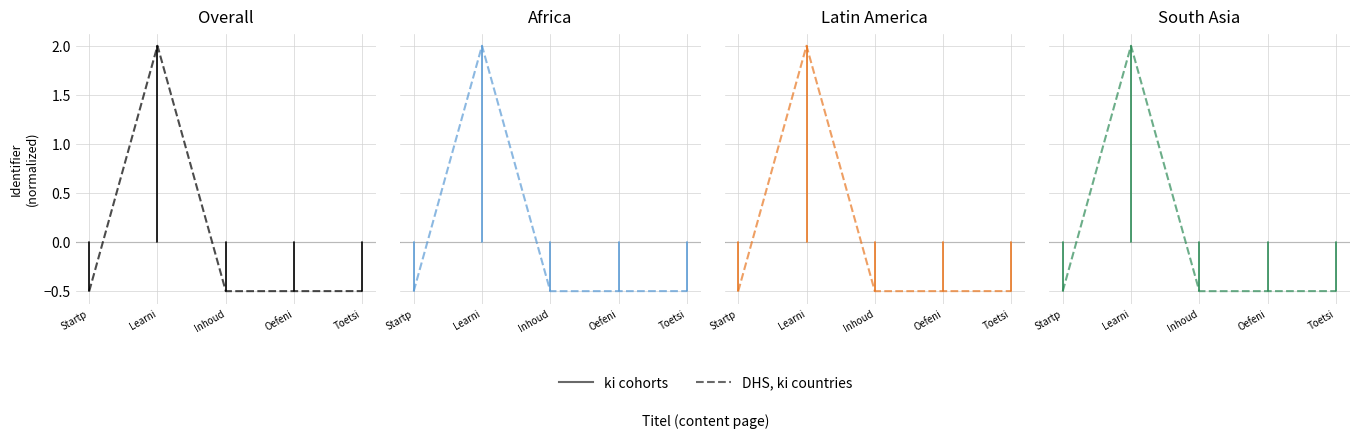

List the labels in order of value, largest first.

Learni, Toetsi, Oefeni, Inhoud, Startp